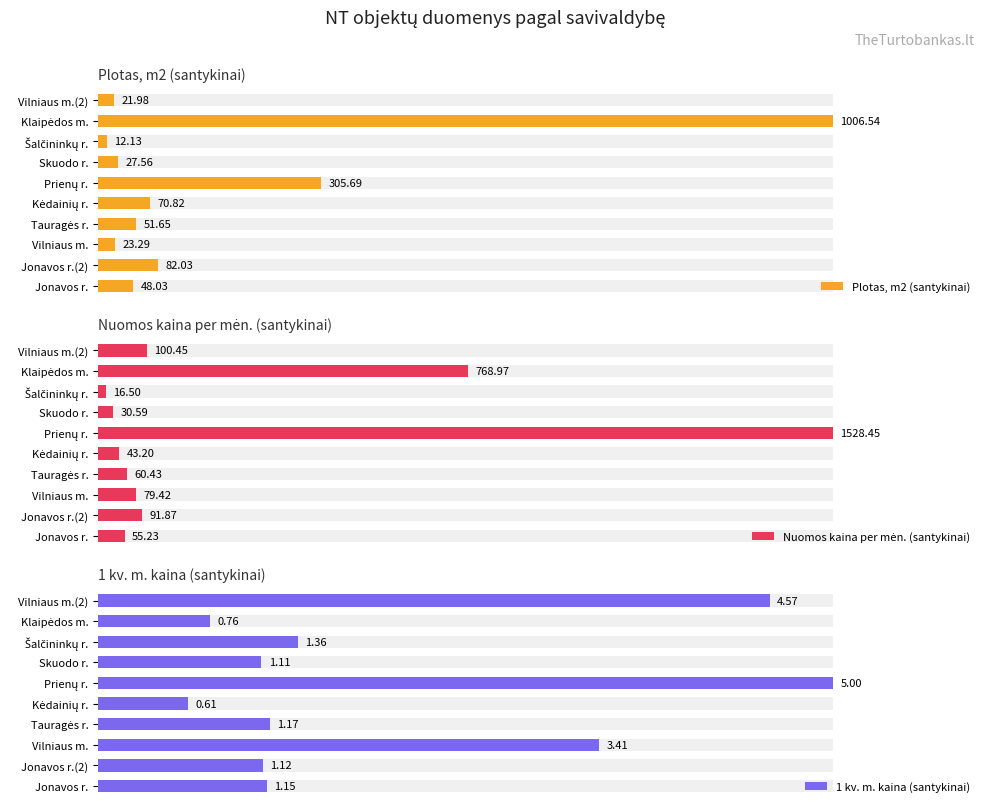

How many categories are shown in the chart?

10